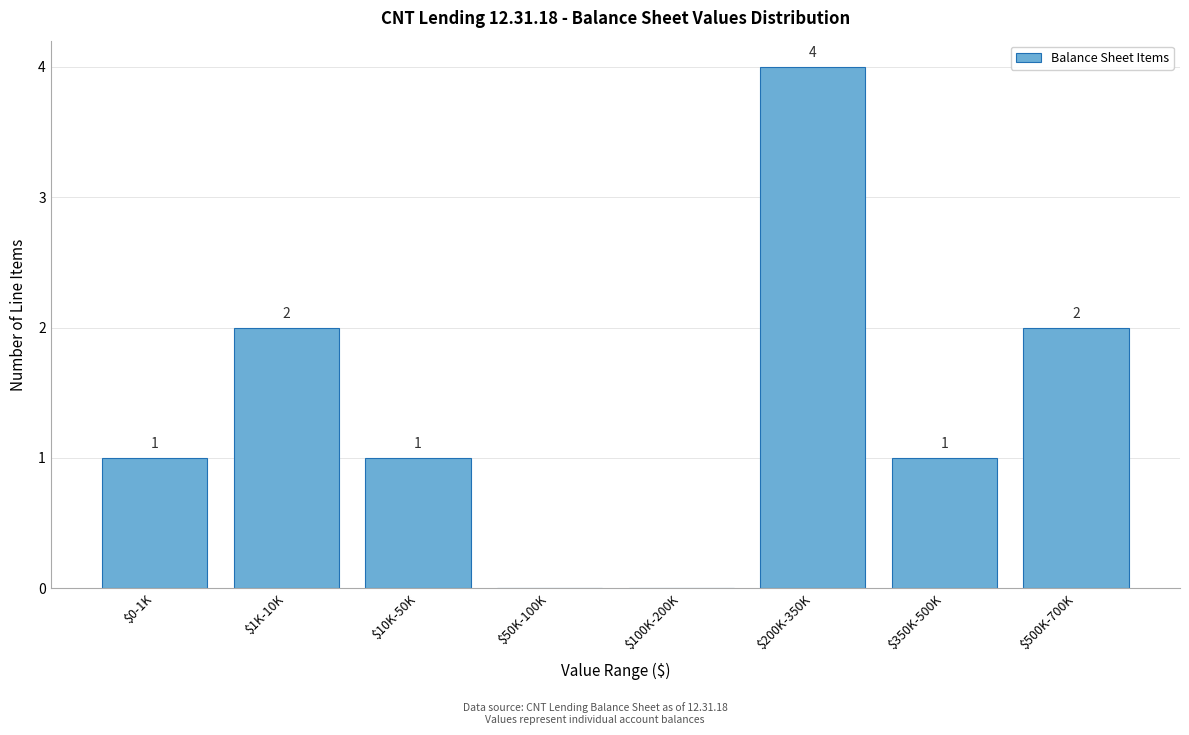

Is it true that the value at $200K-350K is 4?

True